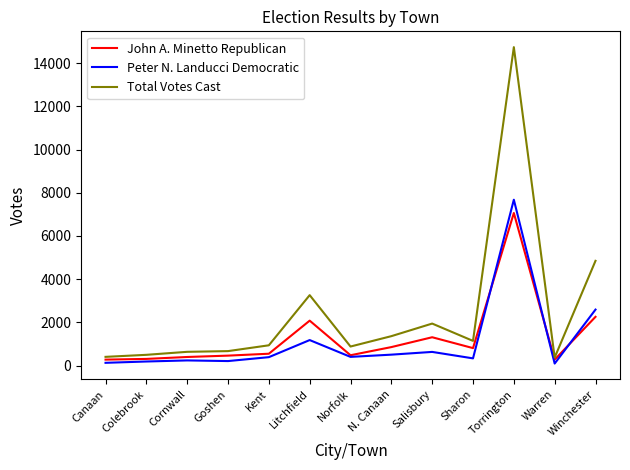

At which label does Total Votes Cast reach its peak?

Torrington